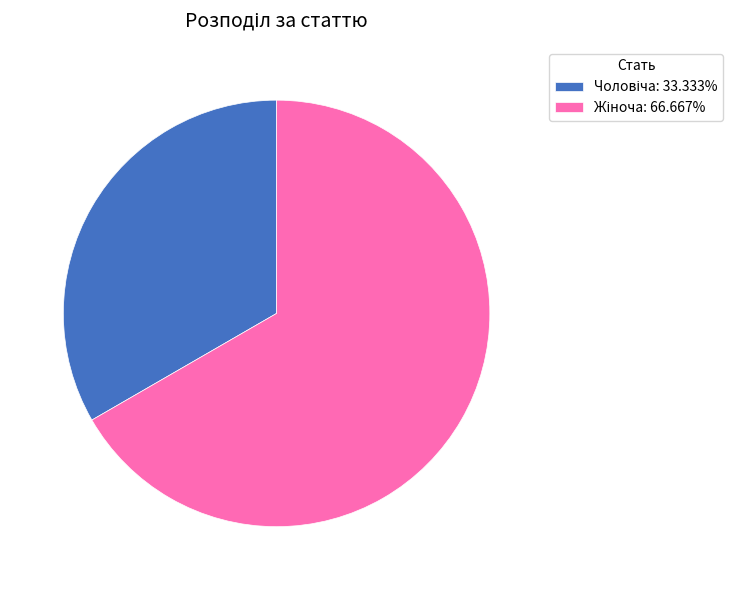

Is there any slice that represents more than half of the pie?

Yes